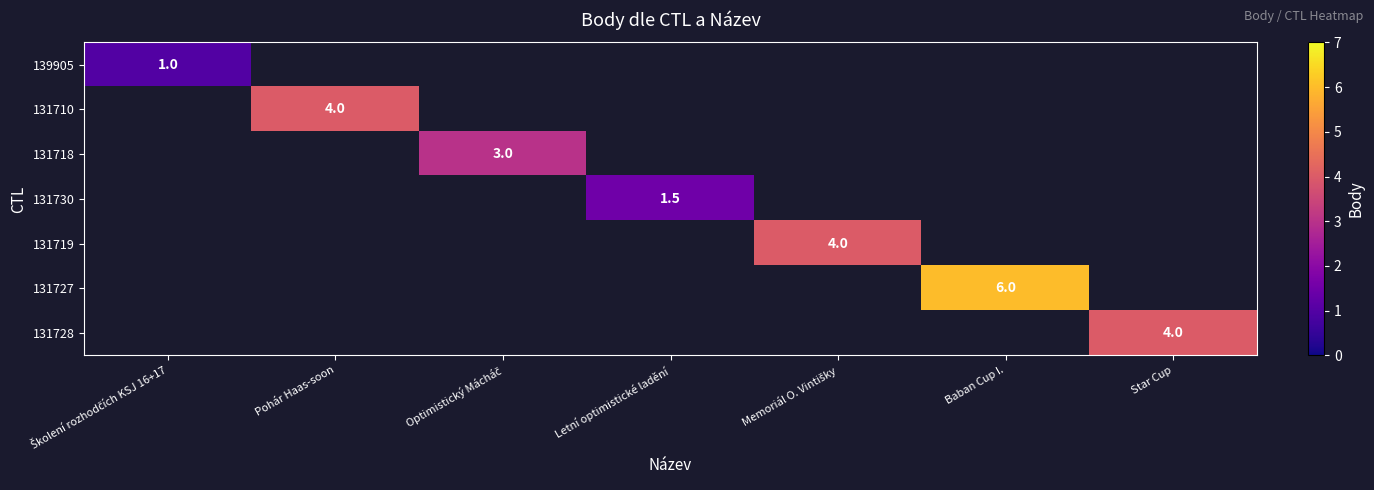

At which category does the chart reach its minimum across all series?

Školení rozhodčích KSJ 16+17